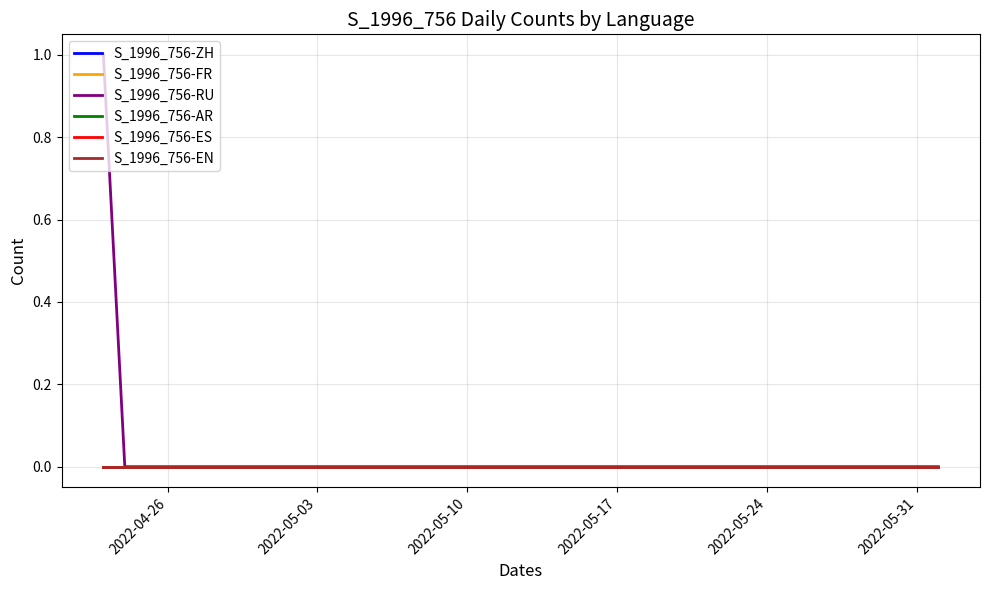

Does the chart have visible grid lines?

Yes